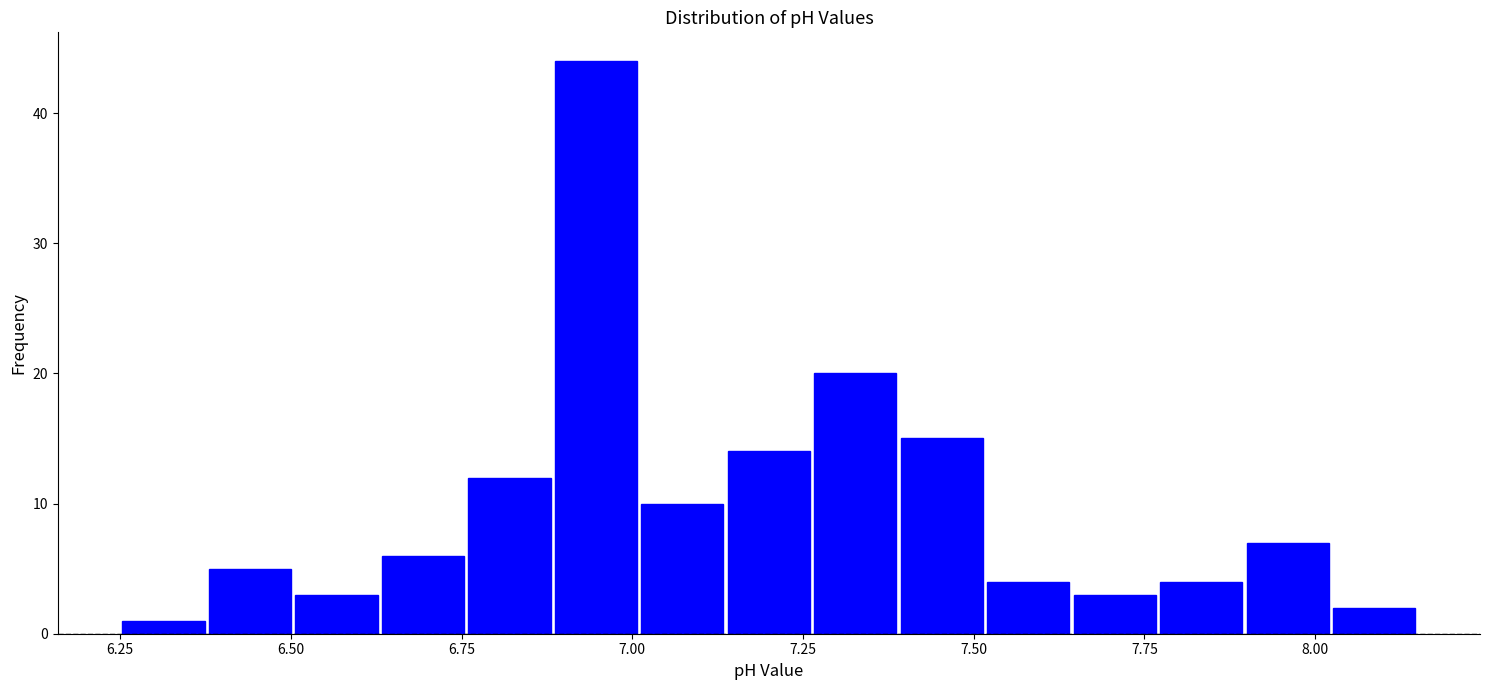

Around what value on the x-axis is the tallest bar? Give the approximate position of its centre, as read against the axis.

6.95